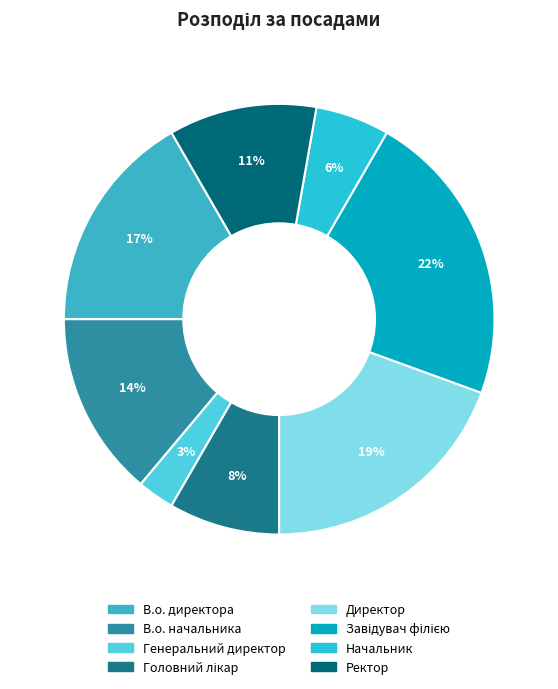

Which category has the smallest portion of the pie?

Генеральний директор